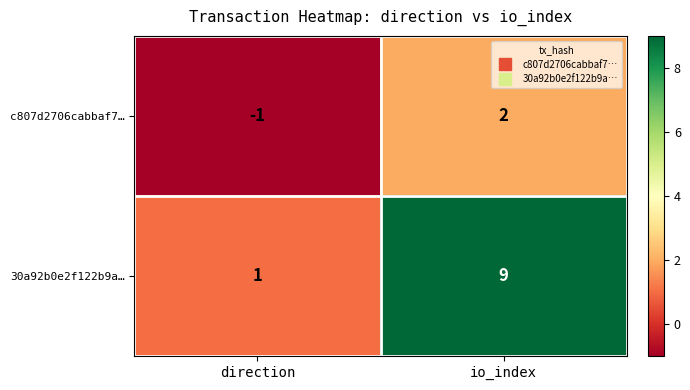

What is the average value of the 30a92b0e2f122b9a… series?

5